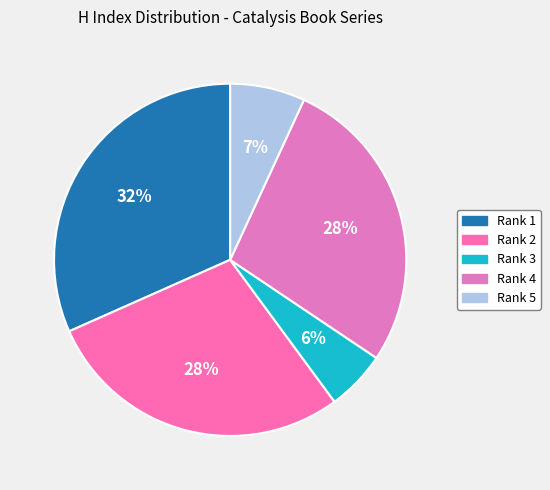

How many segments does this pie chart have?

5